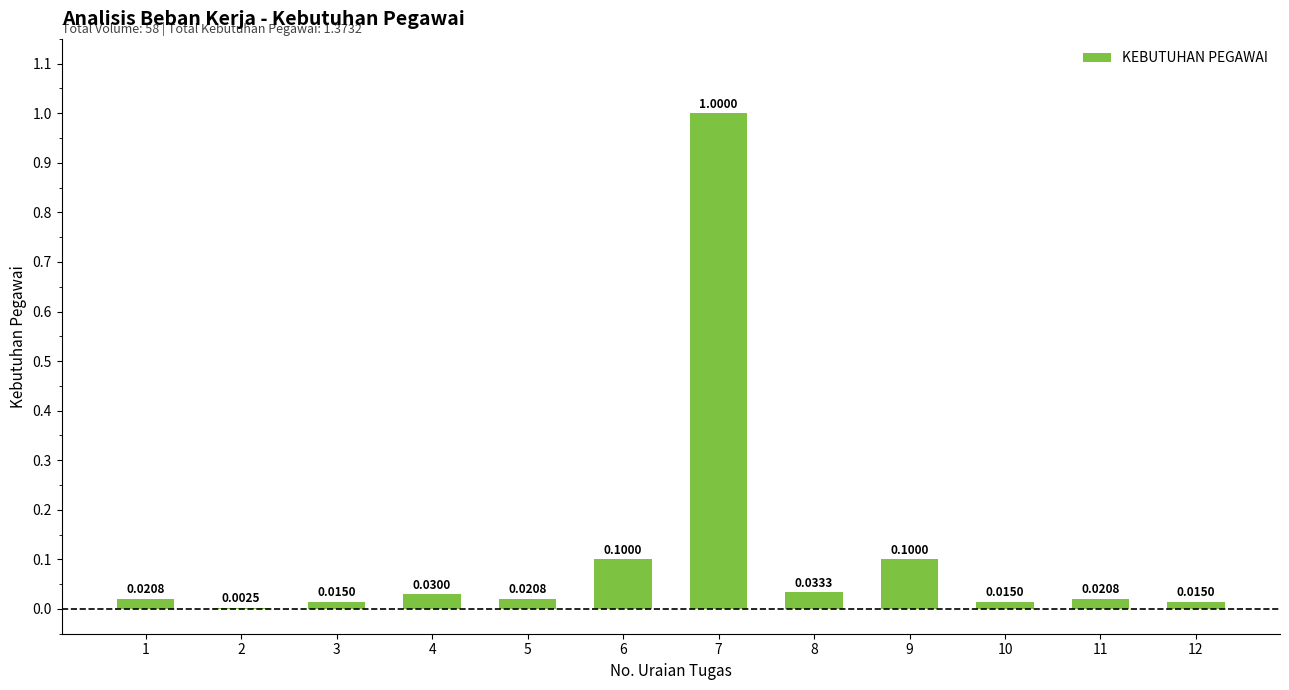

What value does the data have at 7?

1.0